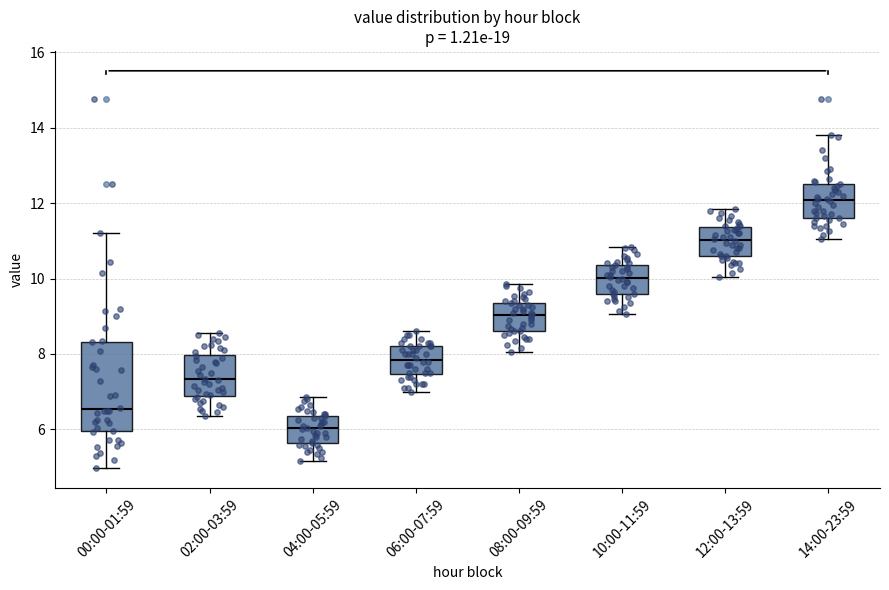

Reading left to right, transcribe this box plot: for each box, give where its median line is, the range the box spans, and where its two whiskers end, as read against the y-axis. The values are not printed on the chart, so give them approximately, as read against the axis.

00:00-01:59: median 6.6, box 6.0 to 8.4, whiskers 5.0 to 11.2
02:00-03:59: median 7.4, box 6.8 to 8.0, whiskers 6.4 to 8.6
04:00-05:59: median 6.0, box 5.6 to 6.4, whiskers 5.2 to 6.8
06:00-07:59: median 7.8, box 7.4 to 8.2, whiskers 7.0 to 8.6
08:00-09:59: median 9.0, box 8.6 to 9.4, whiskers 8.0 to 9.8
10:00-11:59: median 10.0, box 9.6 to 10.4, whiskers 9.0 to 10.8
12:00-13:59: median 11.0, box 10.6 to 11.4, whiskers 10.0 to 11.8
14:00-23:59: median 12.0, box 11.6 to 12.6, whiskers 11.0 to 13.8